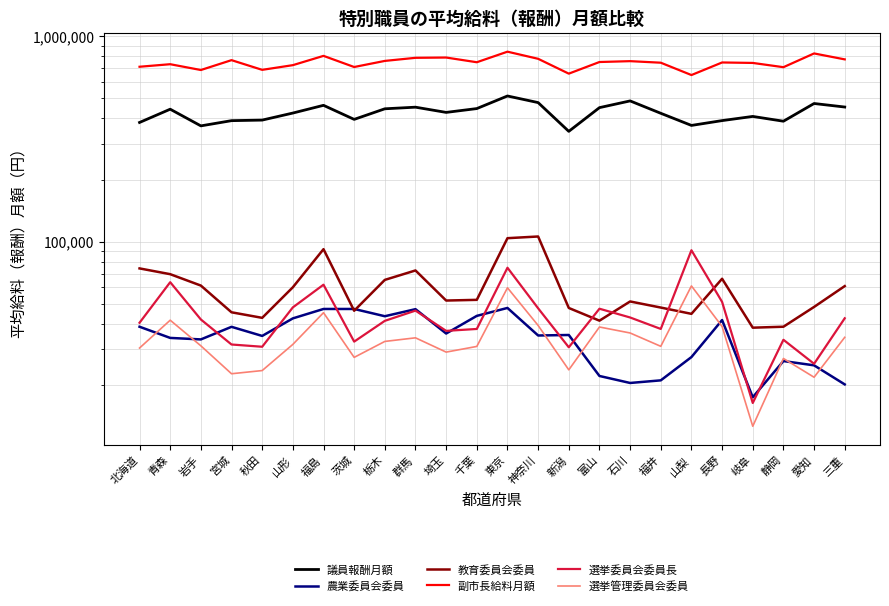

The value of 選挙委員会委員長 at 神奈川 is 47473. True or false?

True